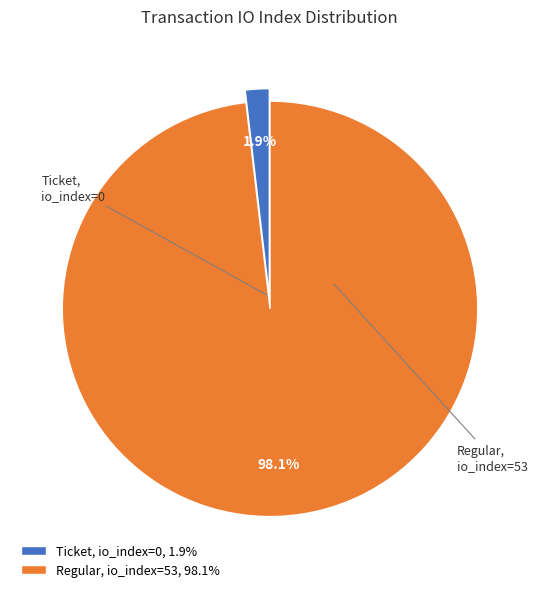

What is the total percentage of Ticket and Regular?

100.0%